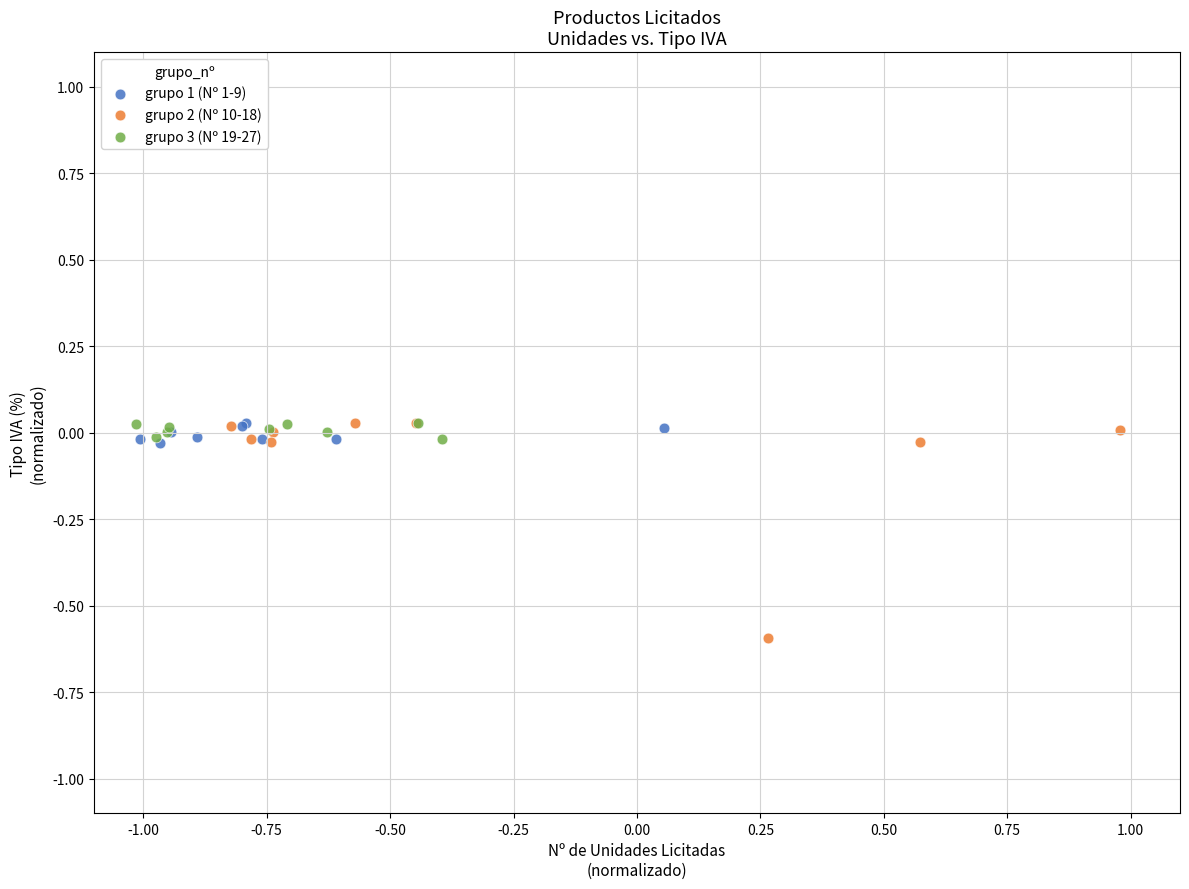

Which series has the widest spread of Y values?

grupo 2 (Nº 10-18)